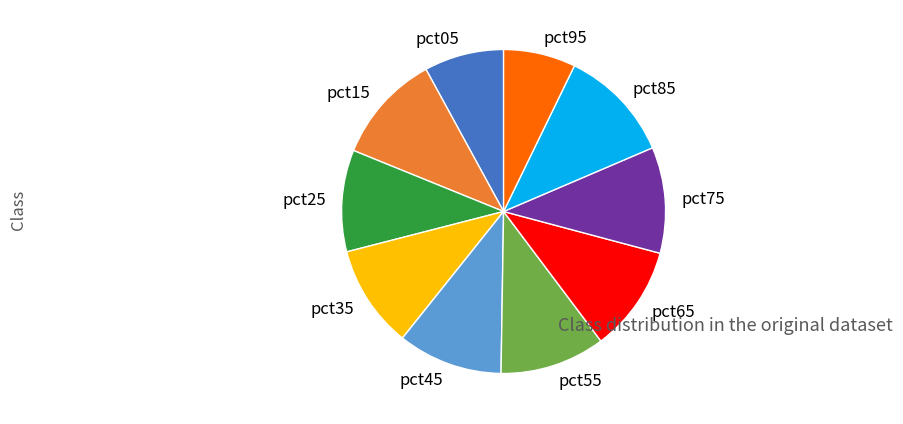

What is the smallest slice in the pie chart?

pct95